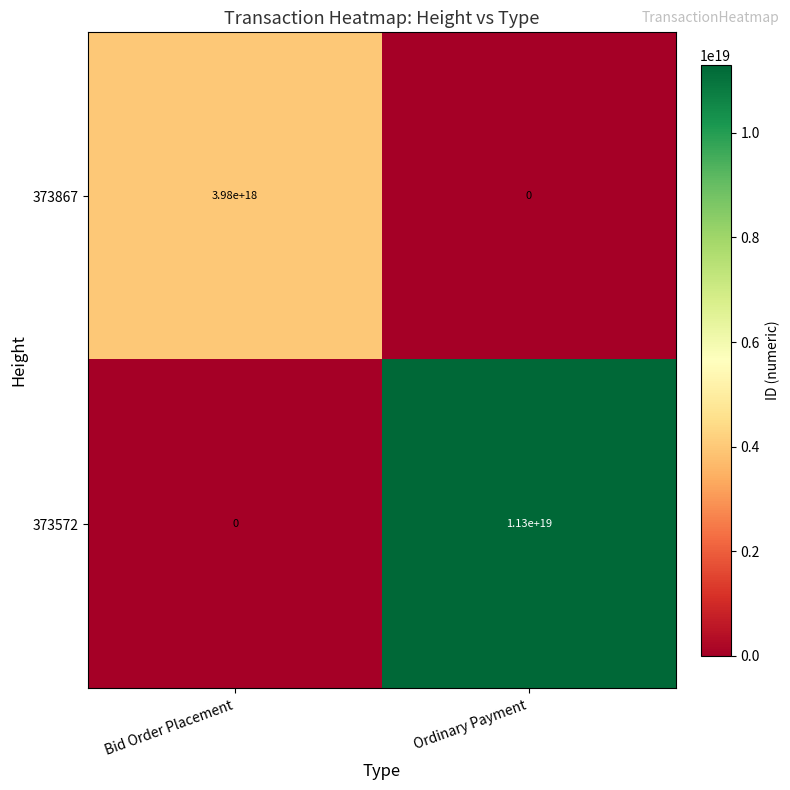

Rank the series by their average value, from highest to lowest.

373572, 373867